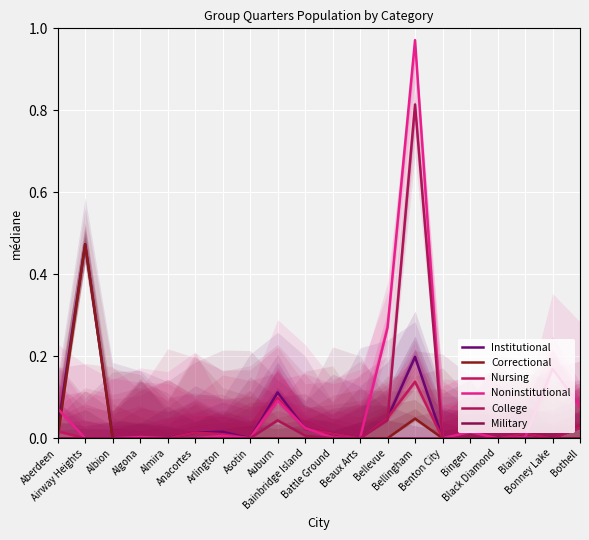

List the series in order of their peak value, lowest first.

Military, Nursing, Institutional, Correctional, College, Noninstitutional